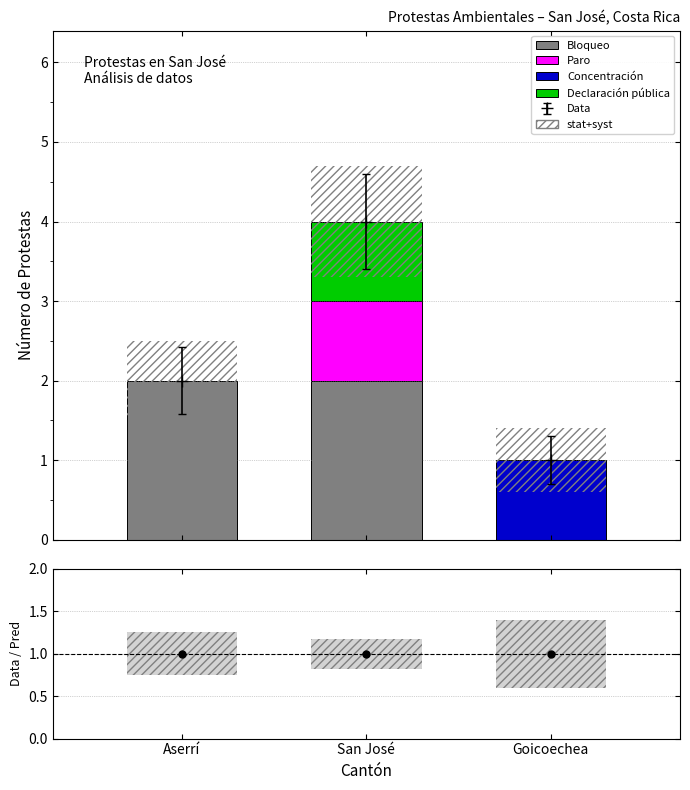

Which category has the lowest value in the Declaración pública series?

Aserrí